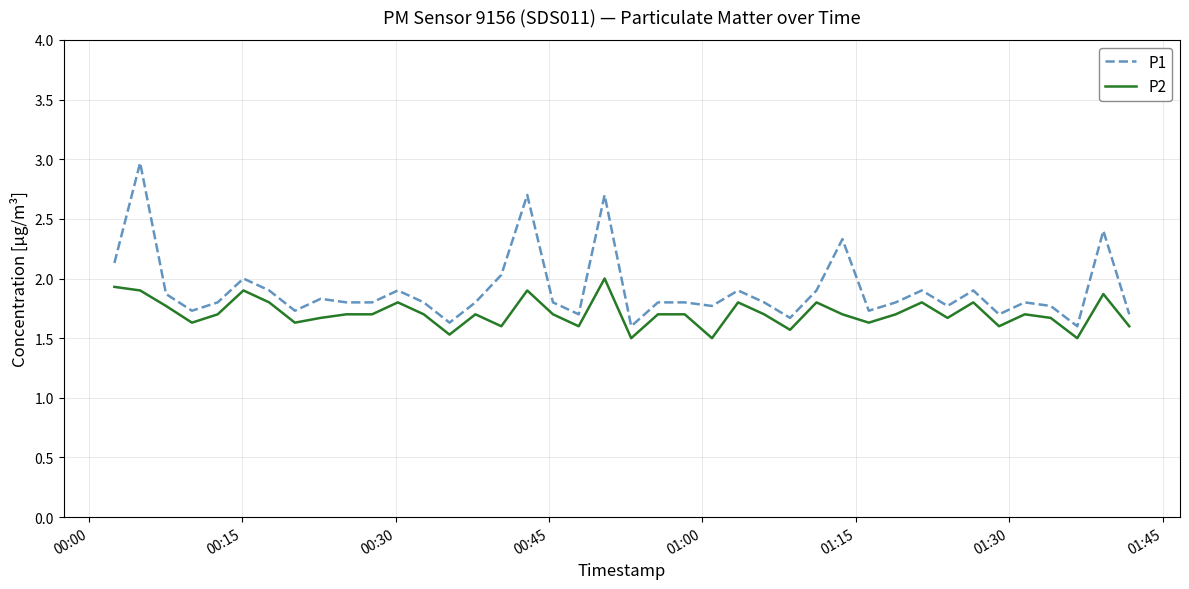

Rank the series by their maximum value, from lowest to highest.

P2, P1